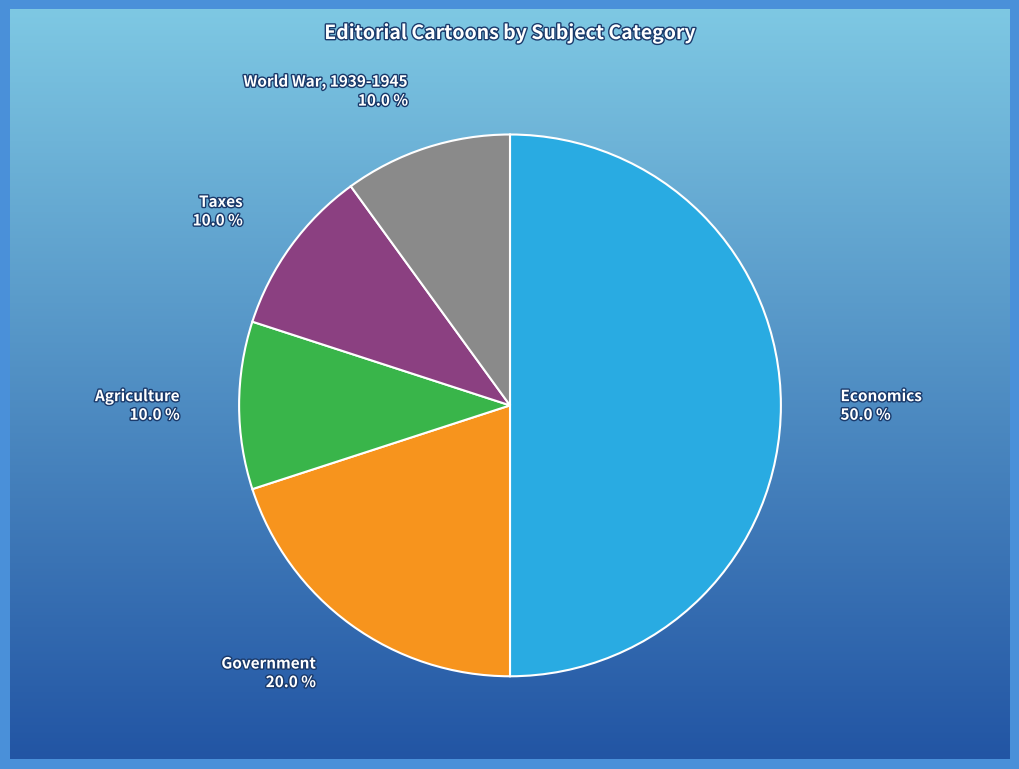

How many segments does this pie chart have?

5